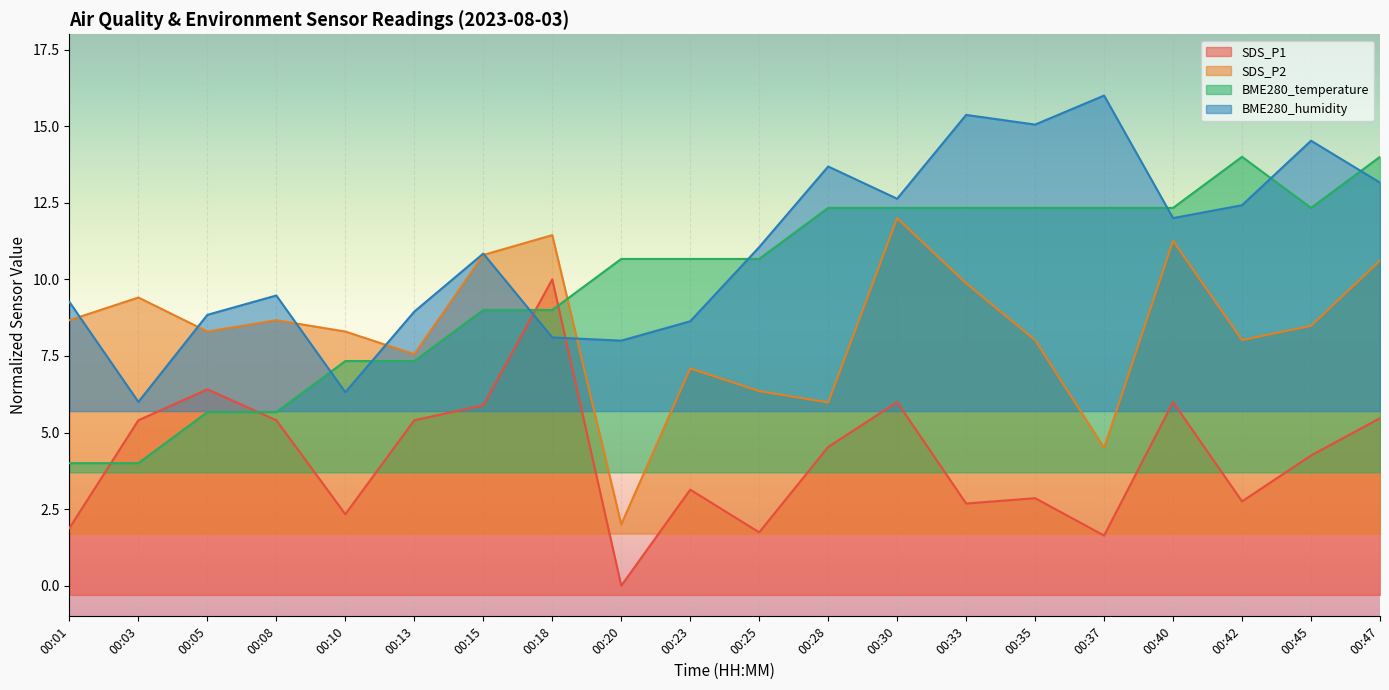

What is the sum of the BME280_temperature values at 00:37 and 00:05?

18.0